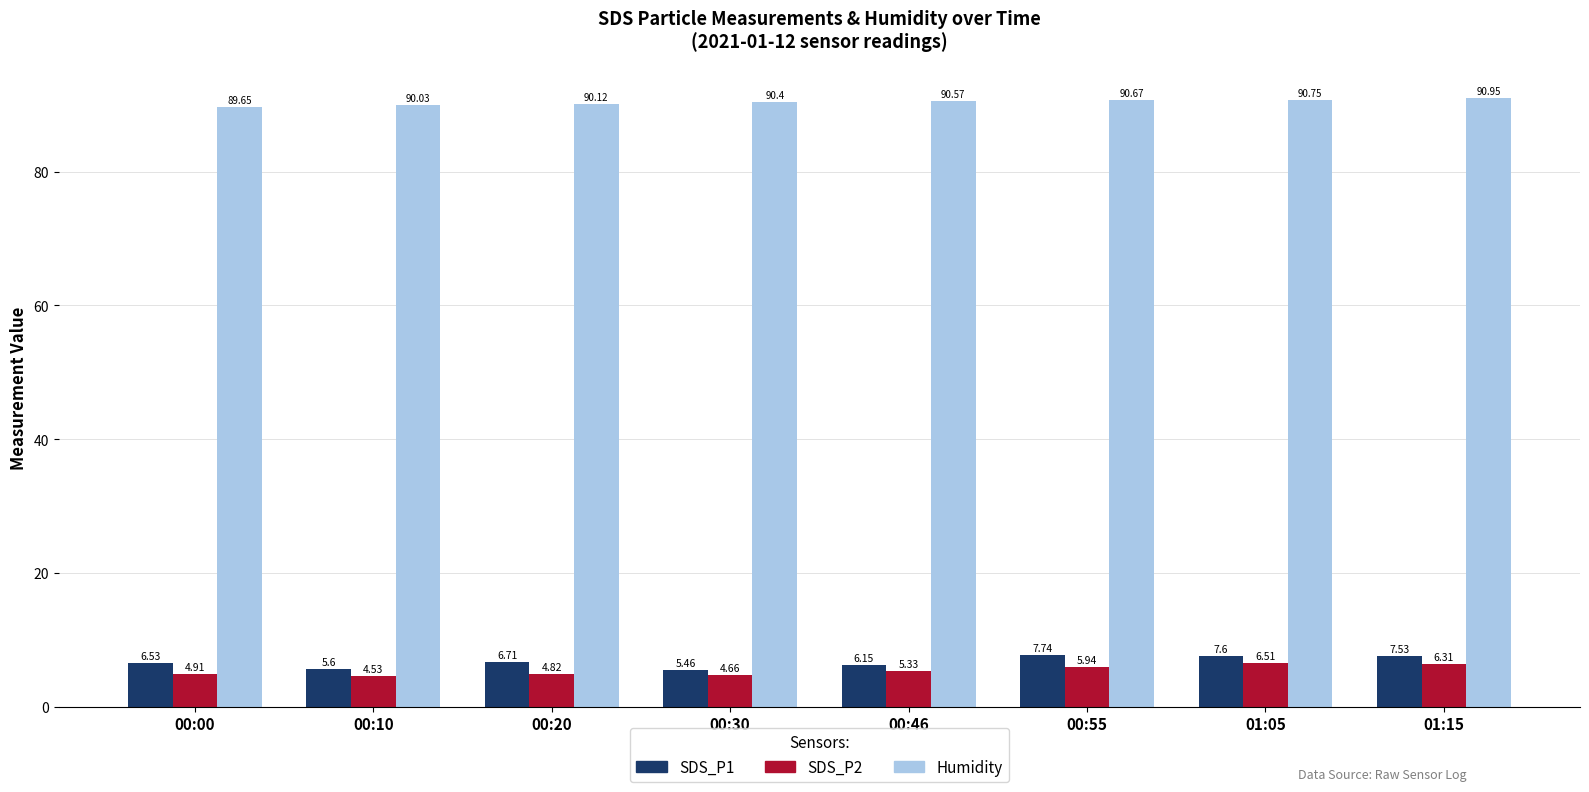

What is the maximum value for SDS_P2?

6.5